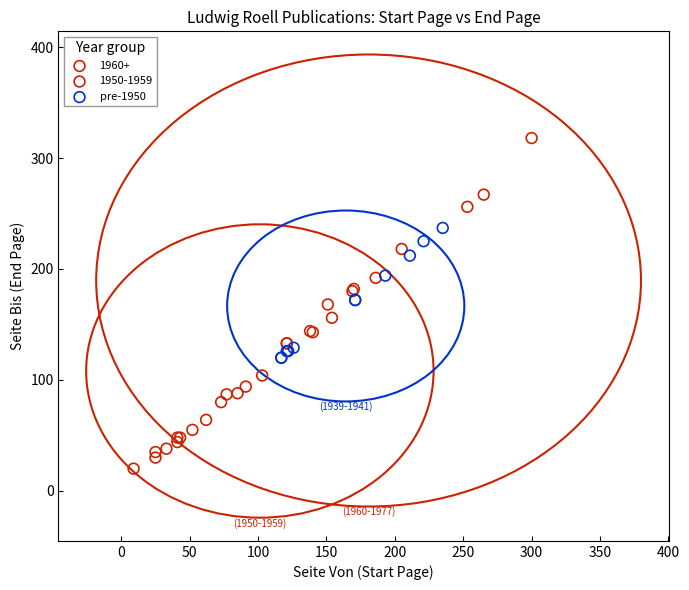

Which series has the largest Y range (max minus min)?

1960+